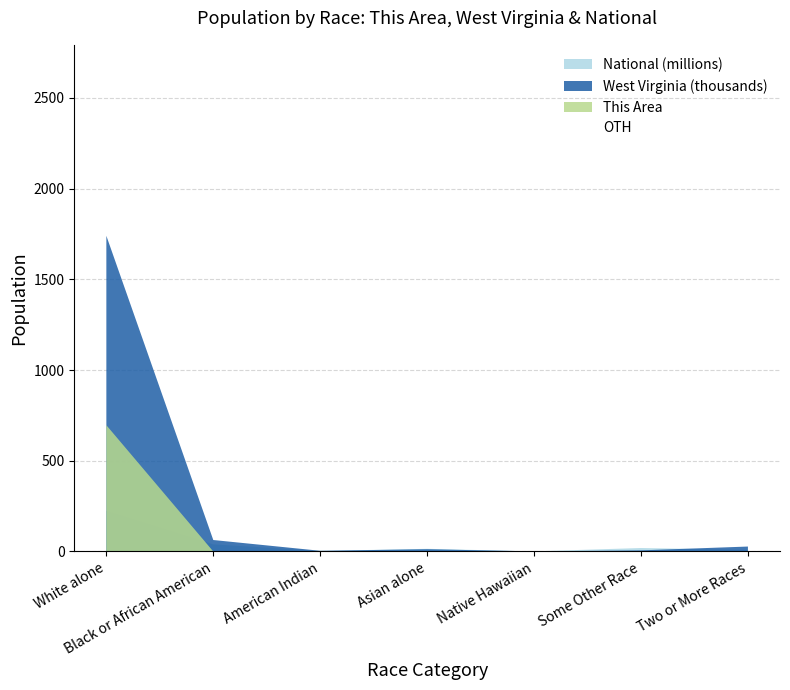

The chart shows a value of 25.2 at Some Other Race. True or false?

True